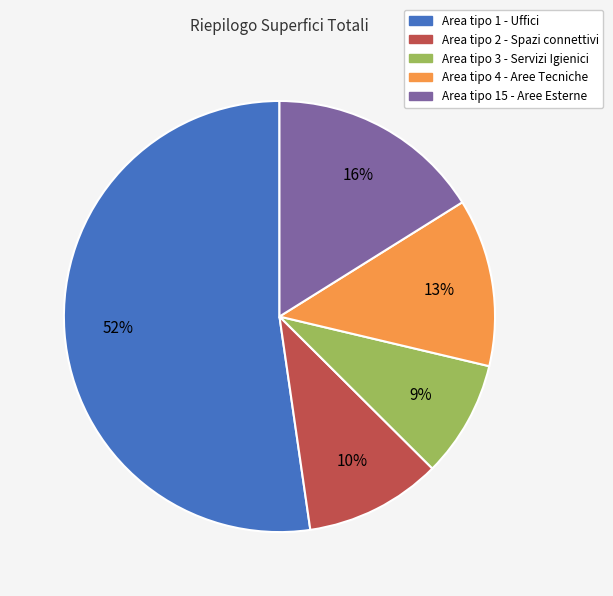

Is it true that Area tipo 1 - Uffici is 40% of the pie?

False